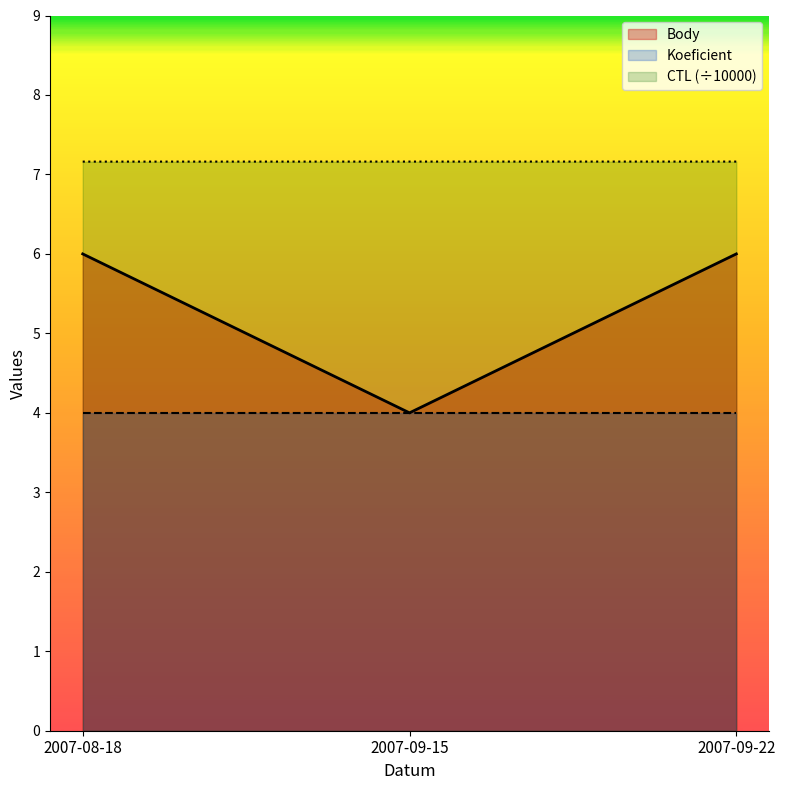

What is the label of the 1st point from the left?

2007-08-18